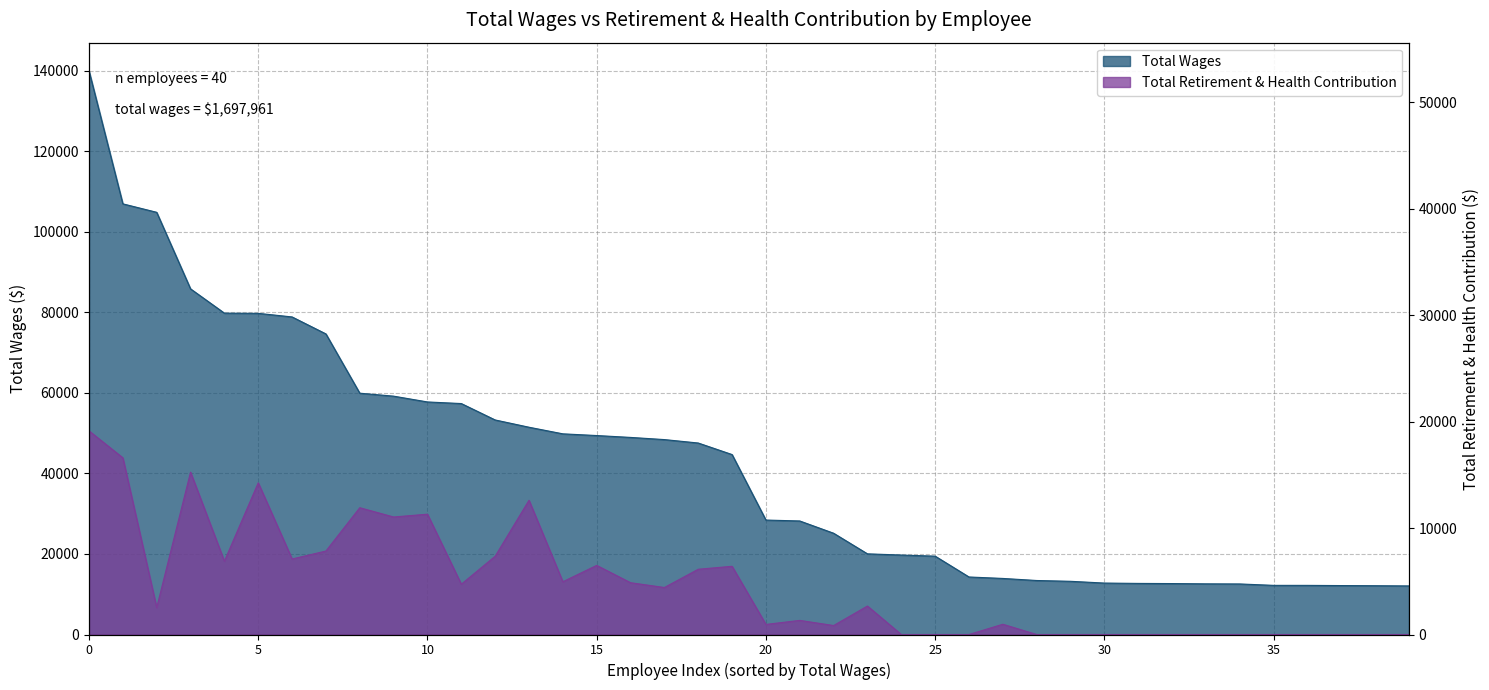

How many data points in Total Wages are less than 44678?

20